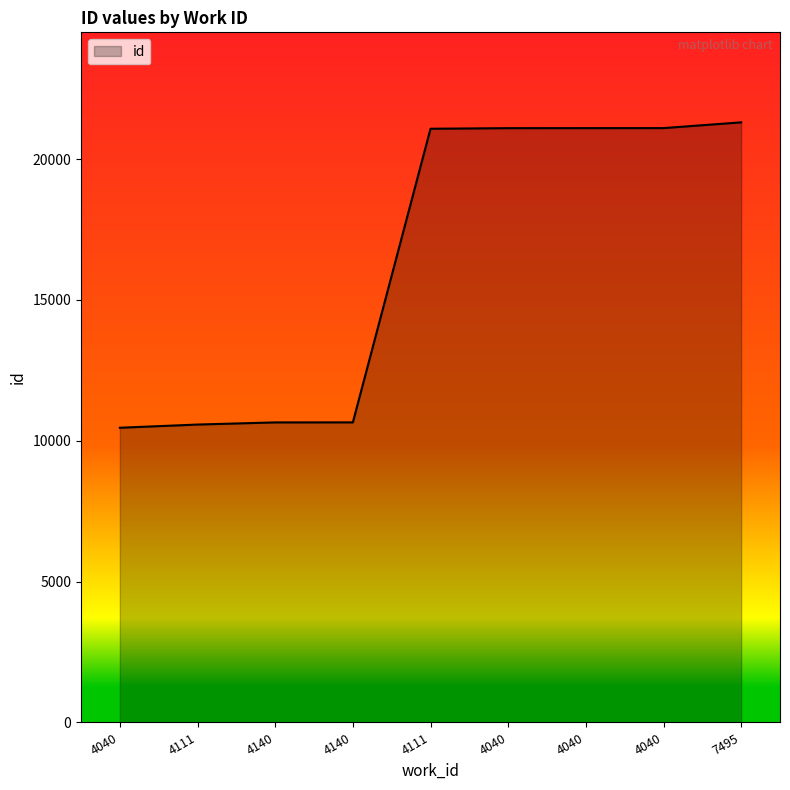

True or false: there are more than 2 points higher than both neighbors.

False